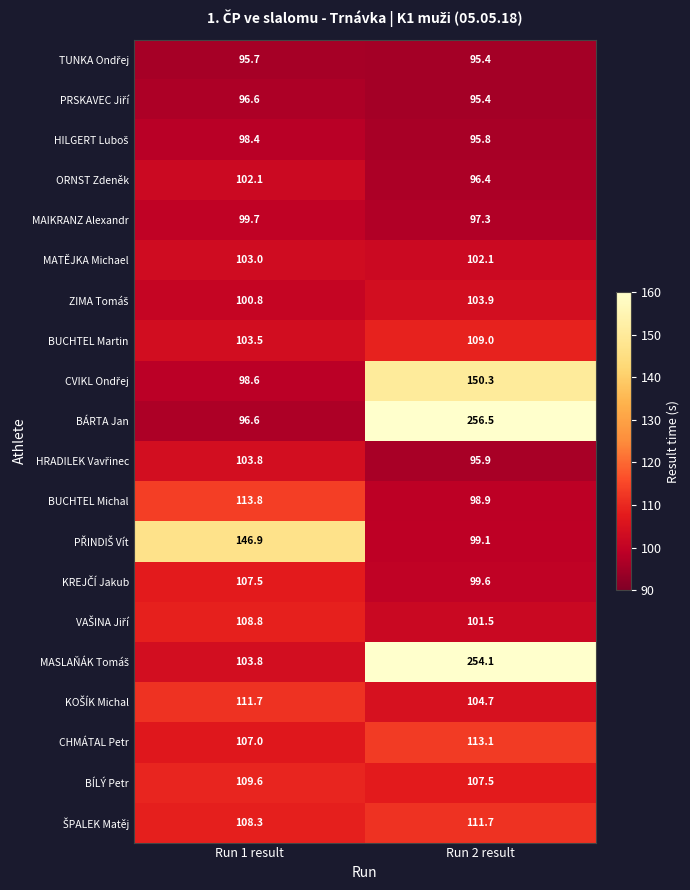

Where does the CHMÁTAL Petr series first go above 113?

Run 2 result